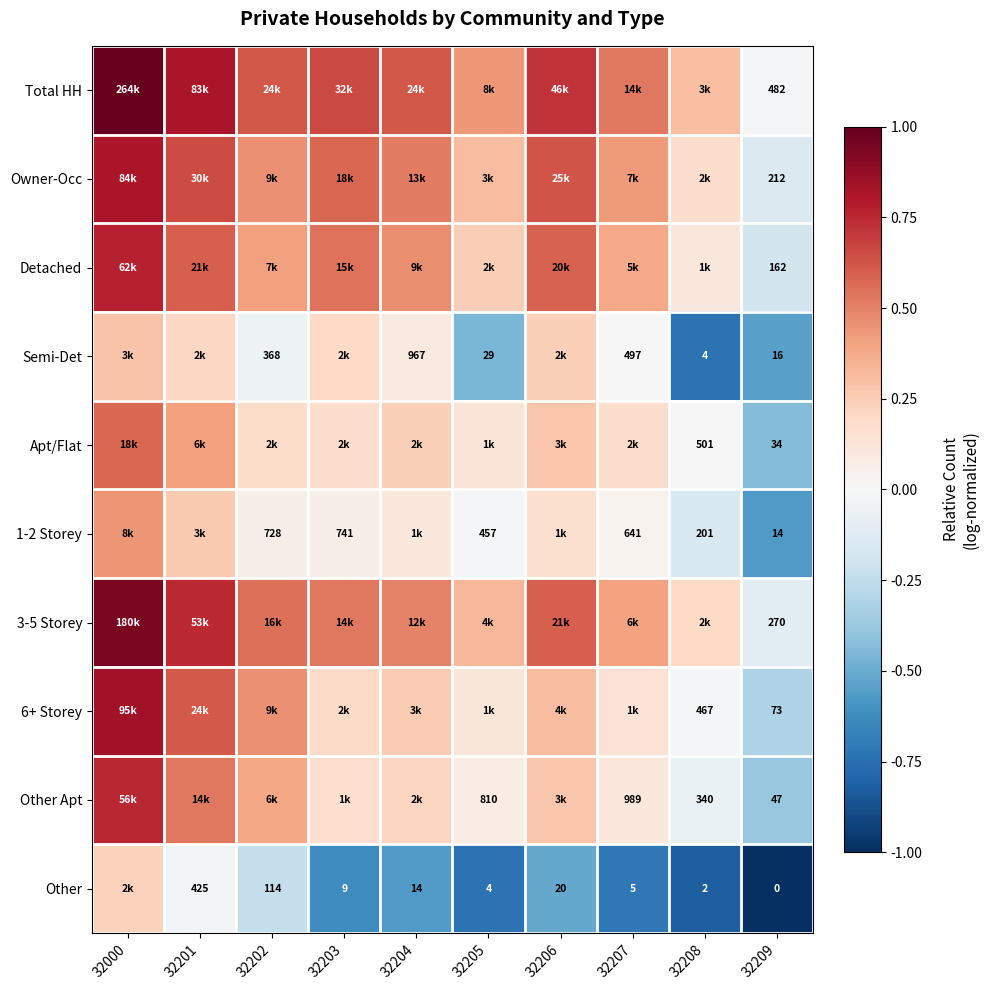

List the series in order of their peak value, lowest first.

Other, Semi-Det, 1-2 Storey, Apt/Flat, Other Apt, Detached, Owner-Occ, 6+ Storey, 3-5 Storey, Total HH